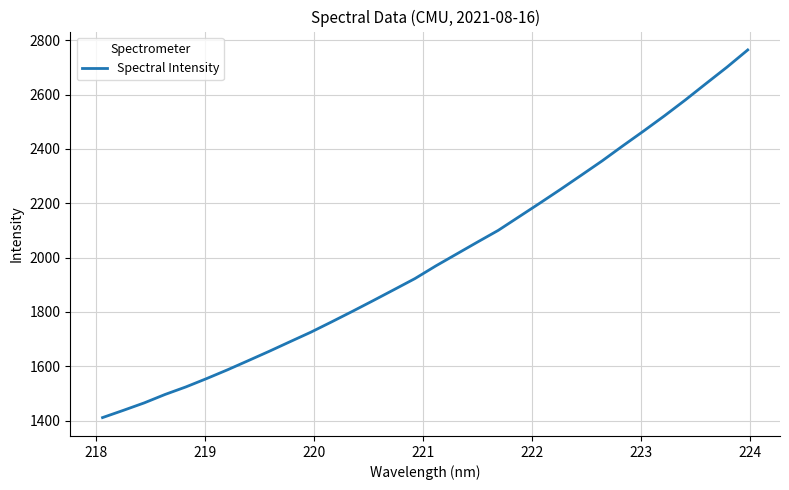

What is the smallest value displayed?

1411.6